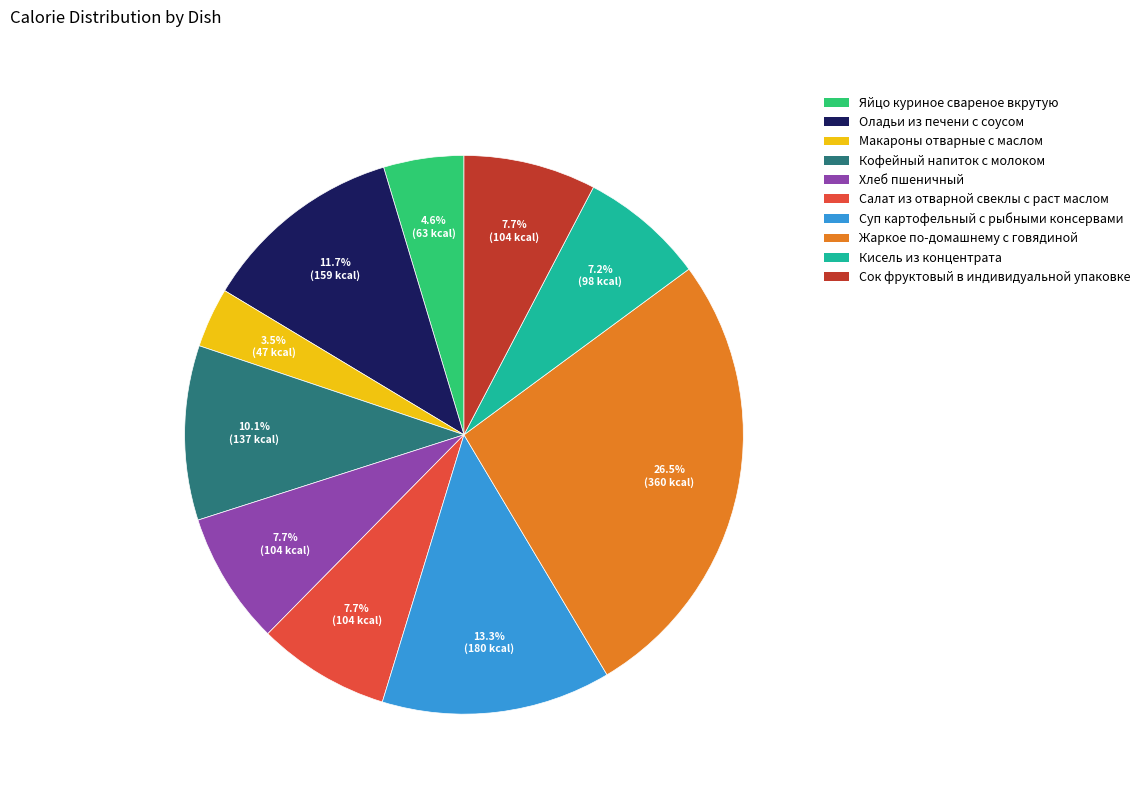

What percentage is NOT represented by Оладьи из печени с соусом?

88.3%